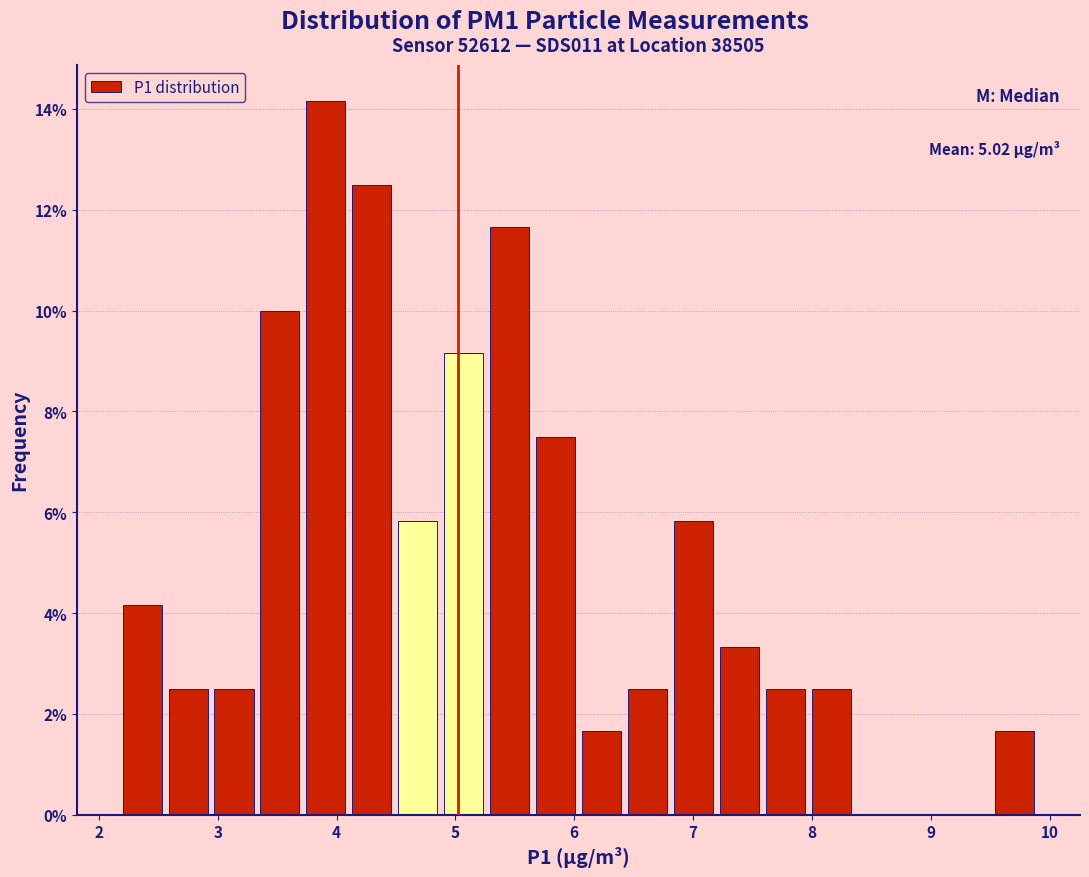

Around what value on the x-axis is the tallest bar? Give the approximate position of its centre, as read against the axis.

3.9